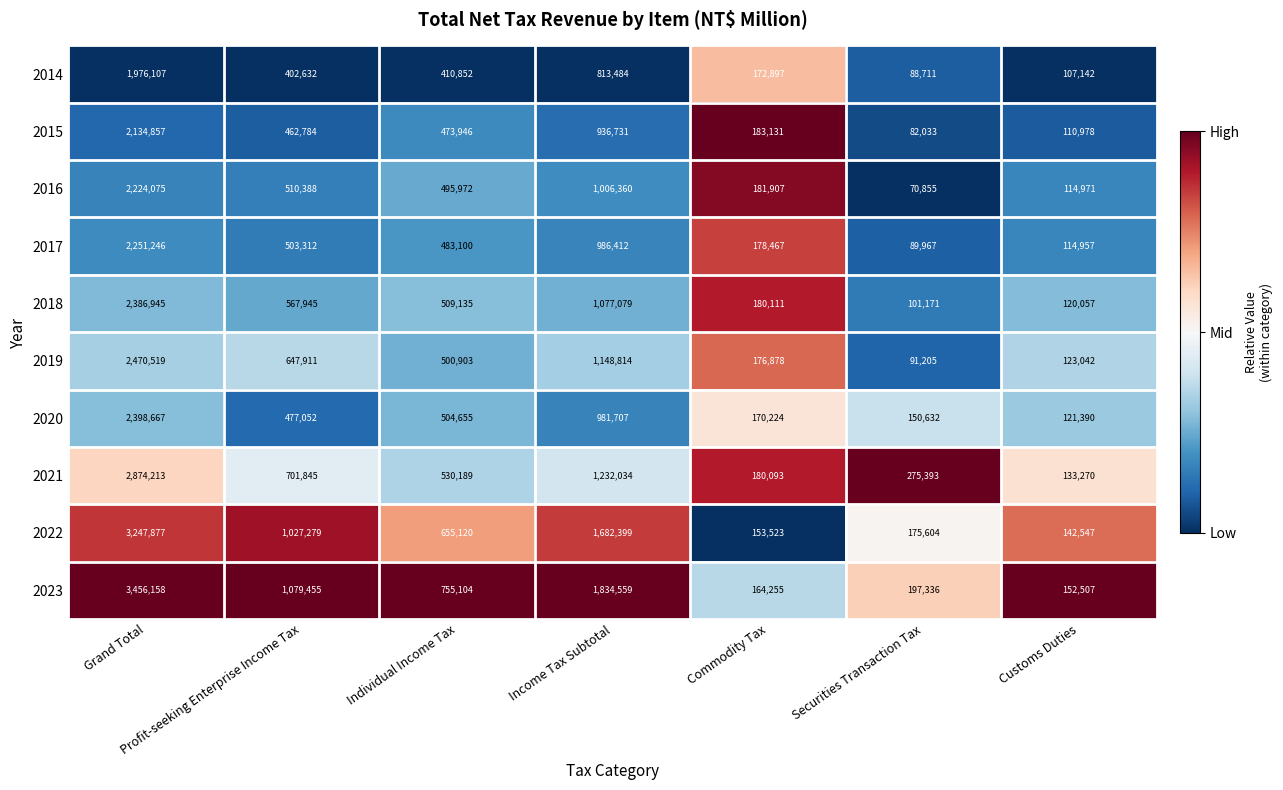

What is the difference between the highest and lowest values at Securities Transaction Tax?

204538